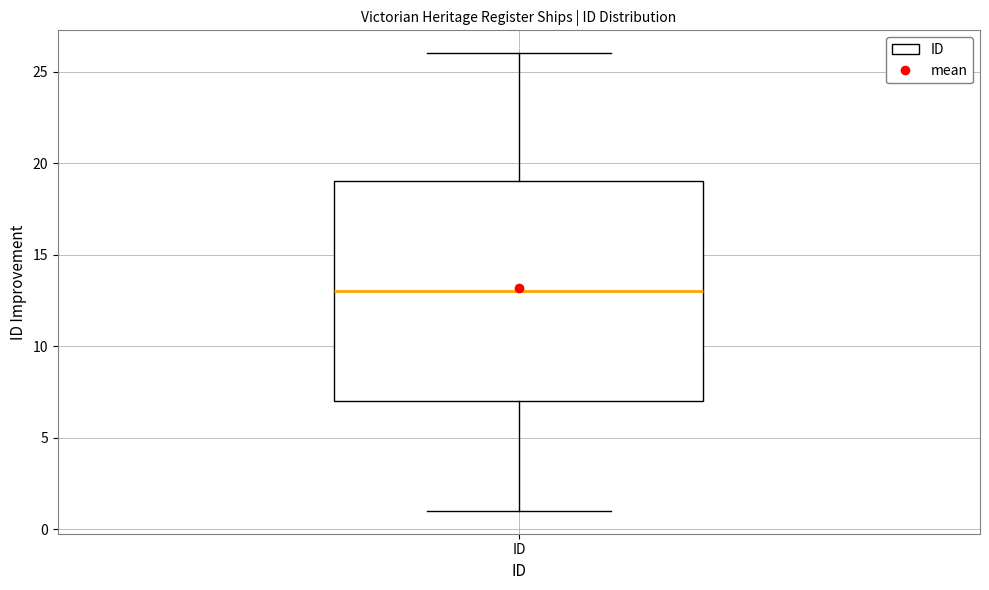

Where is the upper edge of the box for ID on the y-axis? The values are not printed on the chart, so give them approximately, as read against the axis.

19